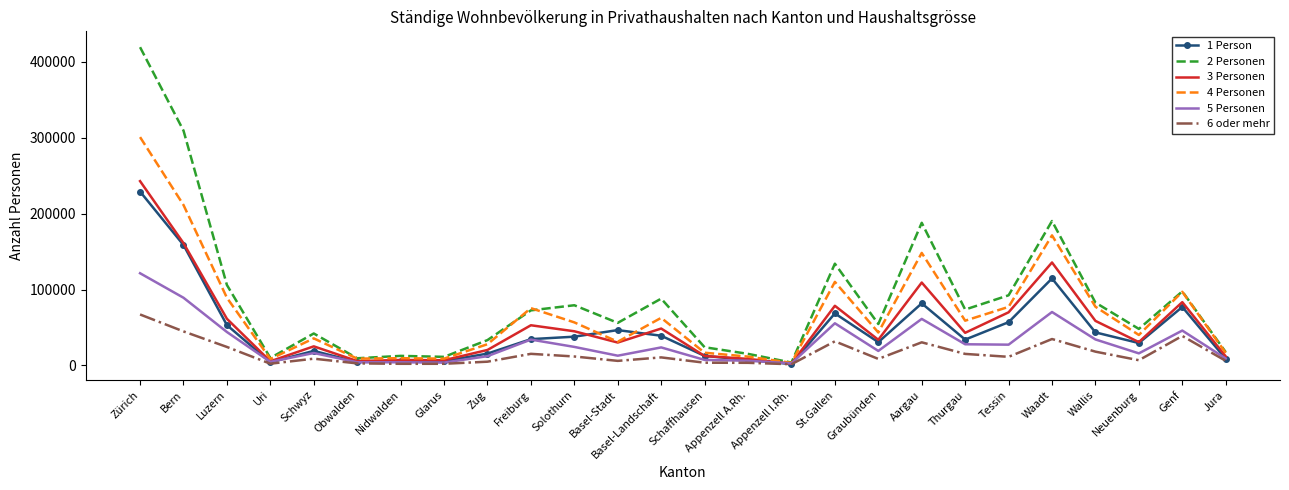

What is the maximum value for 5 Personen?

121515